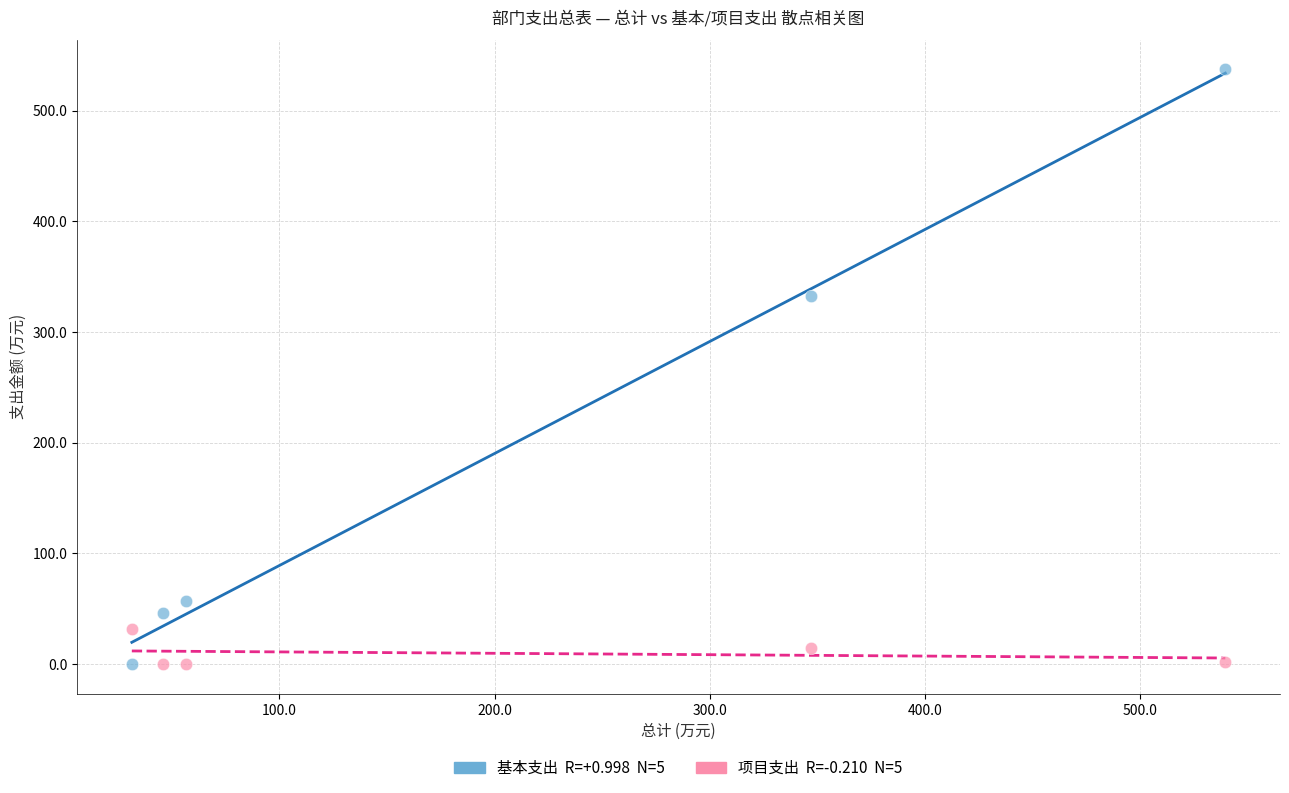

Across all series, what Y value is closest to 268?

332.3